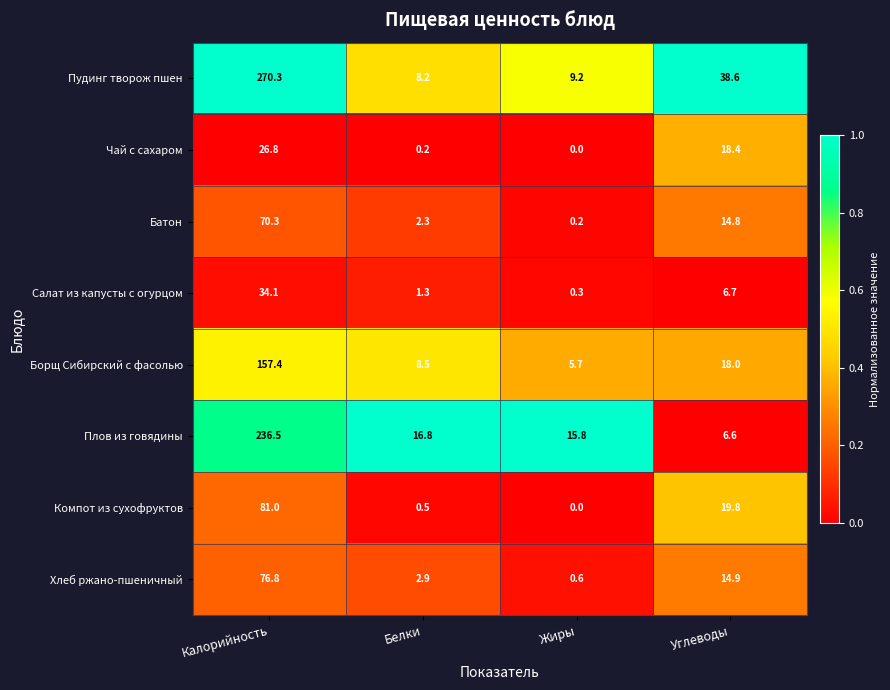

What is the difference between the highest and lowest values at Калорийность?

243.5